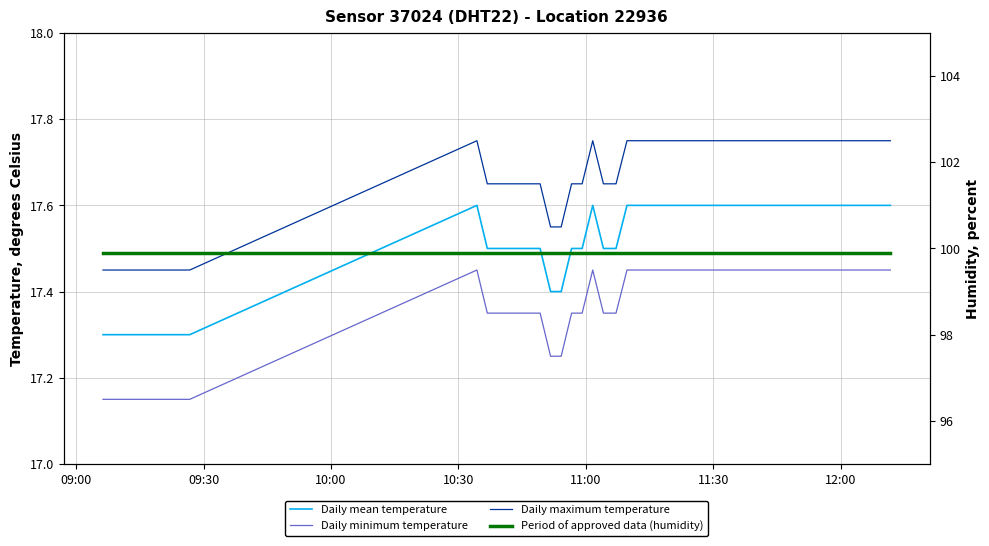

True or false: Daily maximum temperature has more than 1 points higher than both neighbors.

True